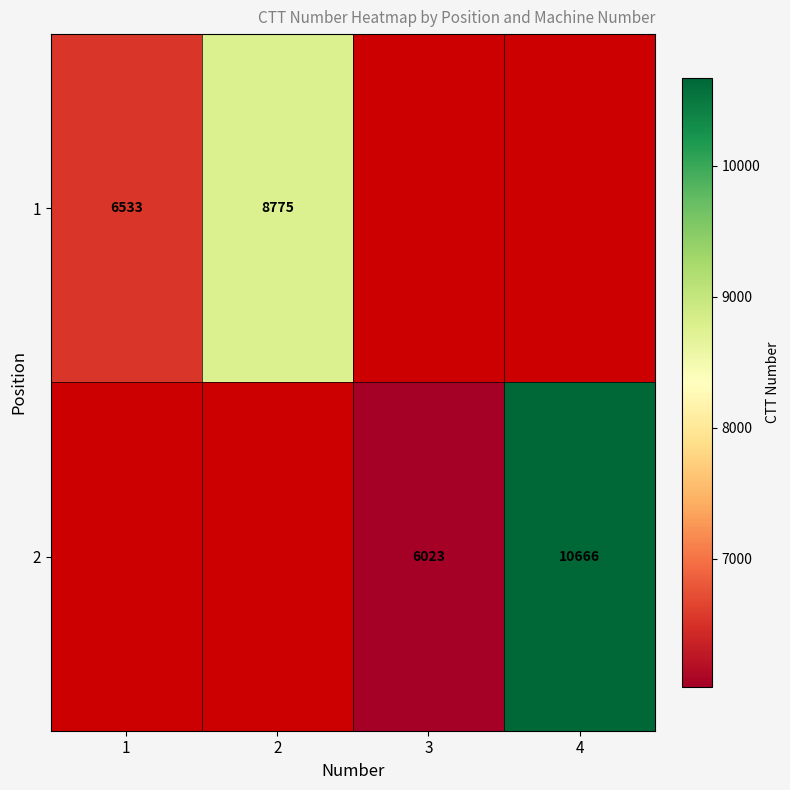

The value of 2 at 4 is 10666. True or false?

True